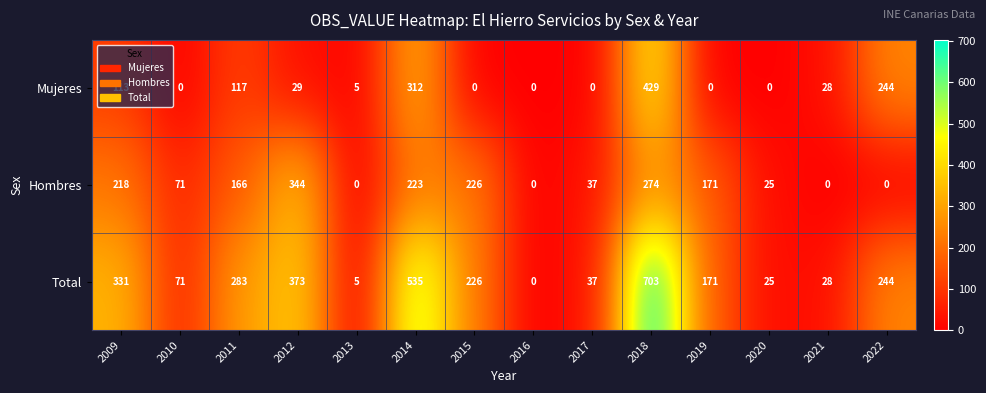

What is the greatest value displayed?

703